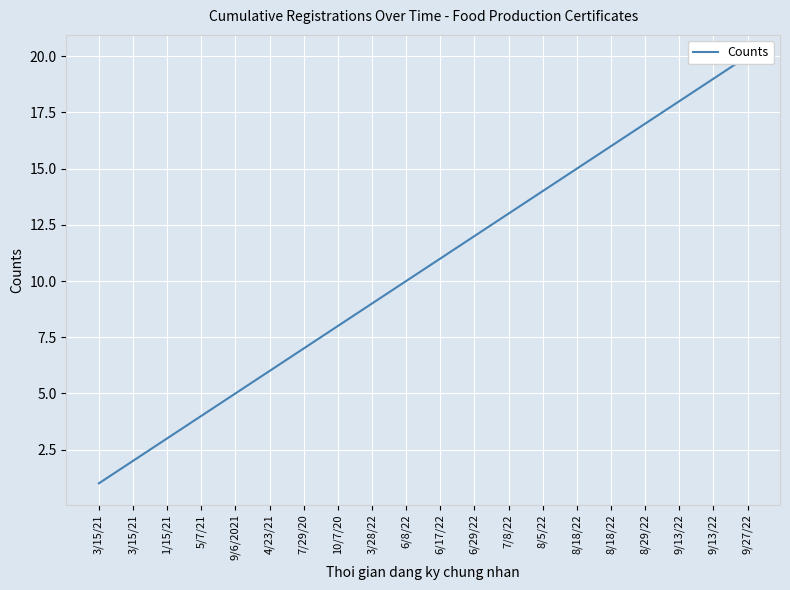

What is the label of the 2nd point from the left?

3/15/21